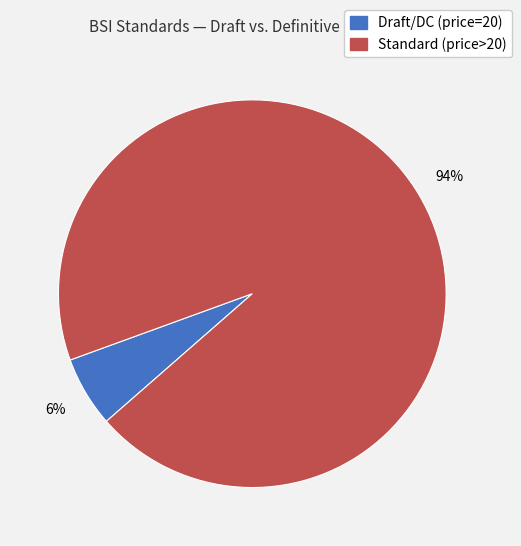

To the nearest percent, what is the difference between the largest and smallest slice percentages?

88%